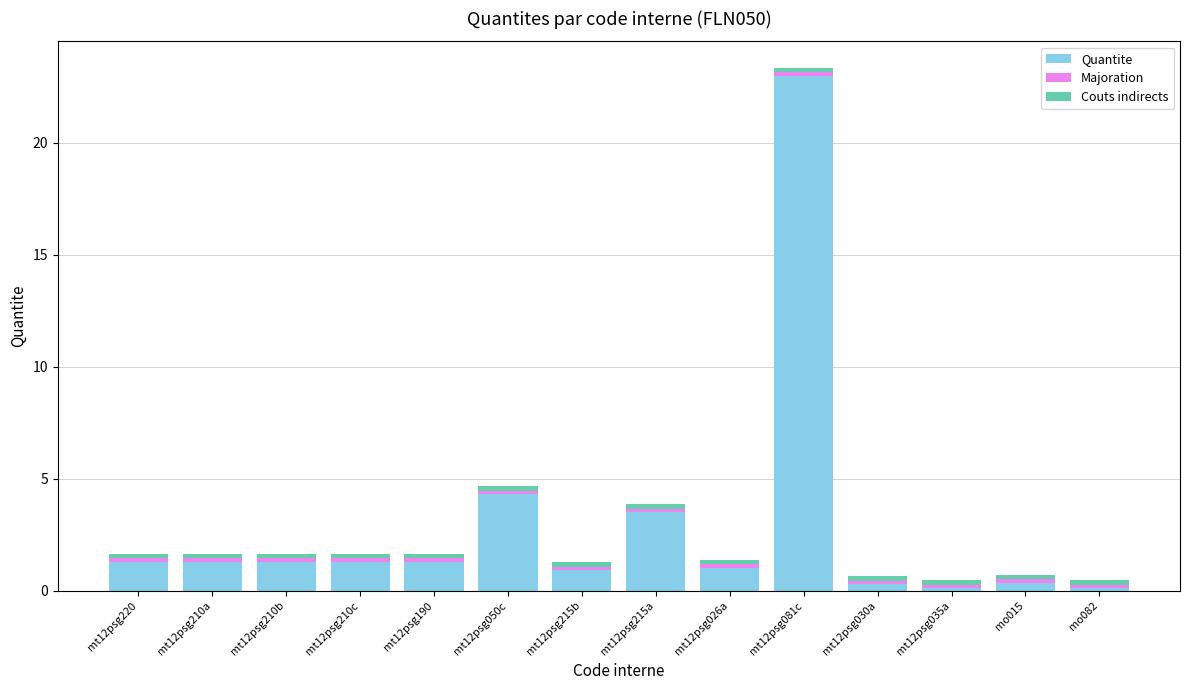

Which category has the highest value in the Quantite series?

mt12psg081c